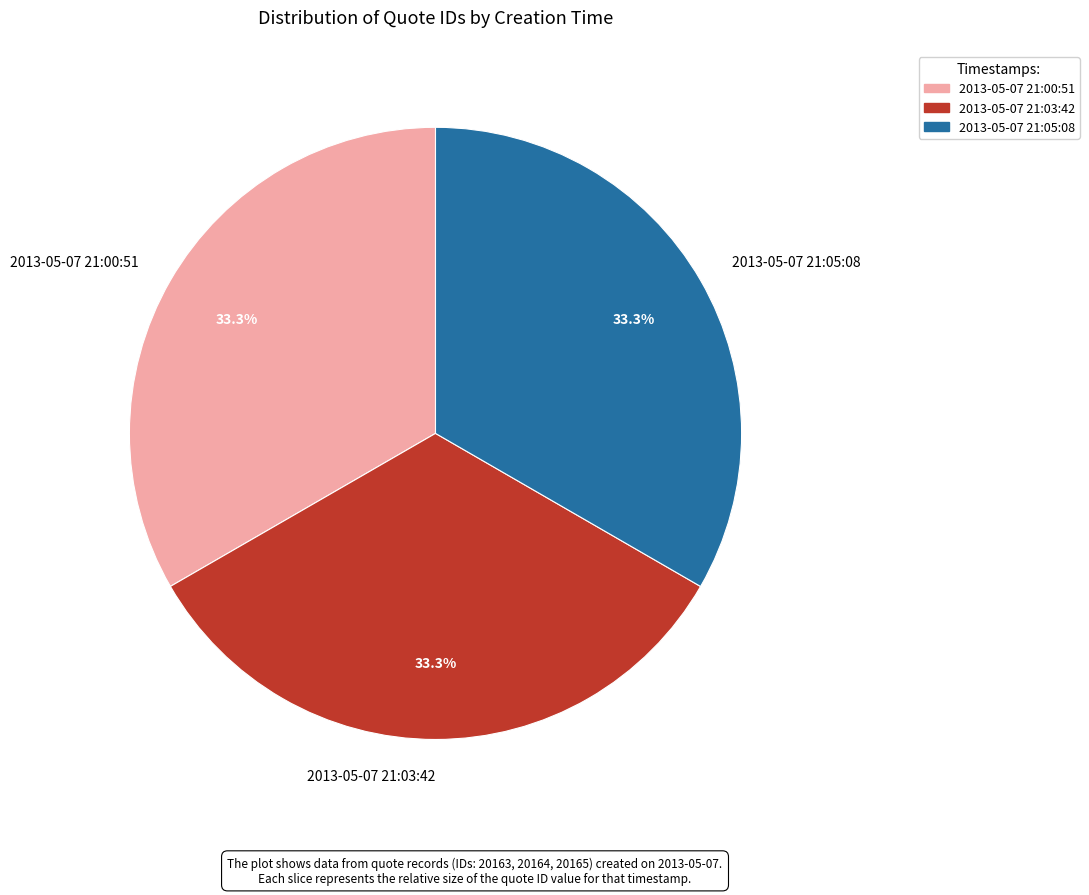

Count the number of slices in the pie.

3